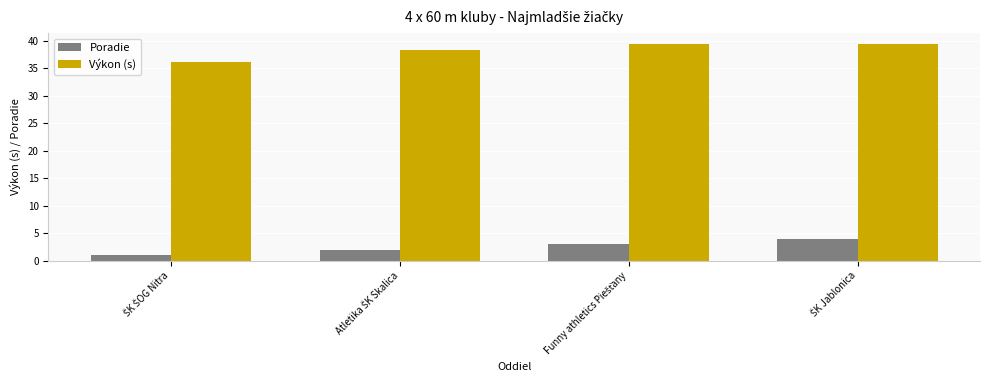

What is the minimum value for Poradie?

1.0